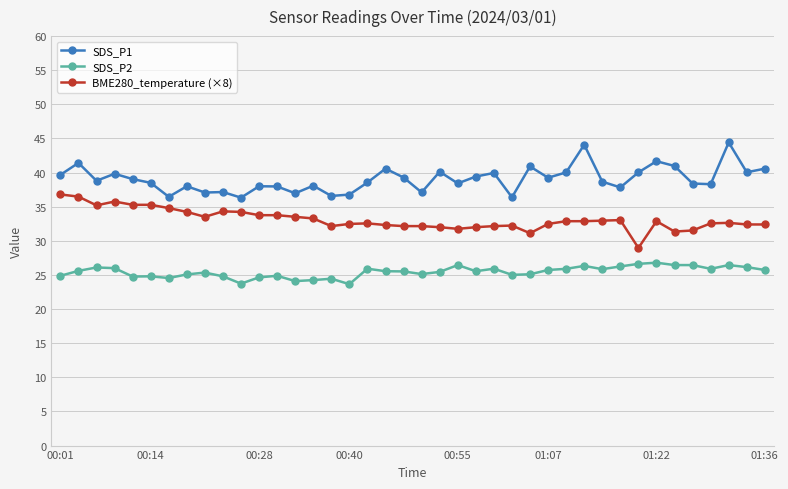

Which series has the largest total across all categories?

SDS_P1